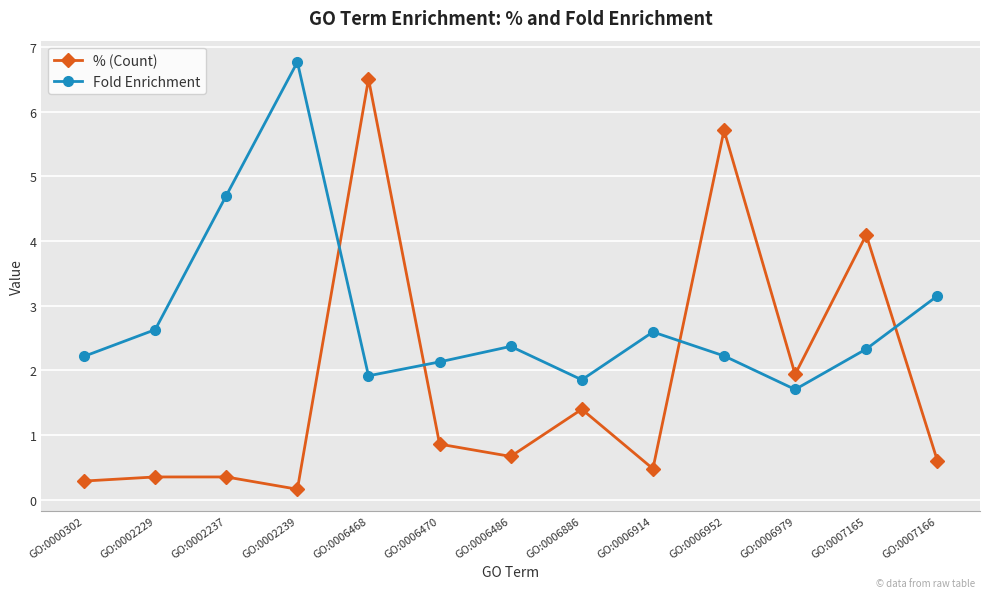

Is it true that Fold Enrichment equals 0.7 at GO:0006914?

False